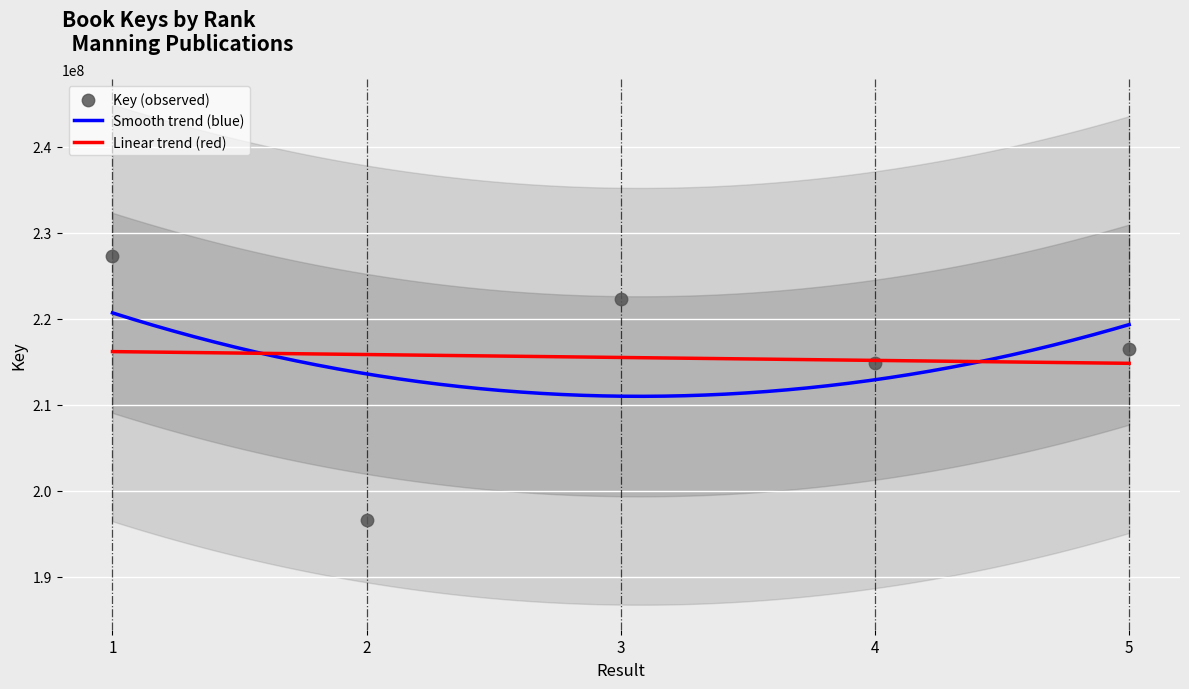

What is the change in value from 2 to 5?

+19823011